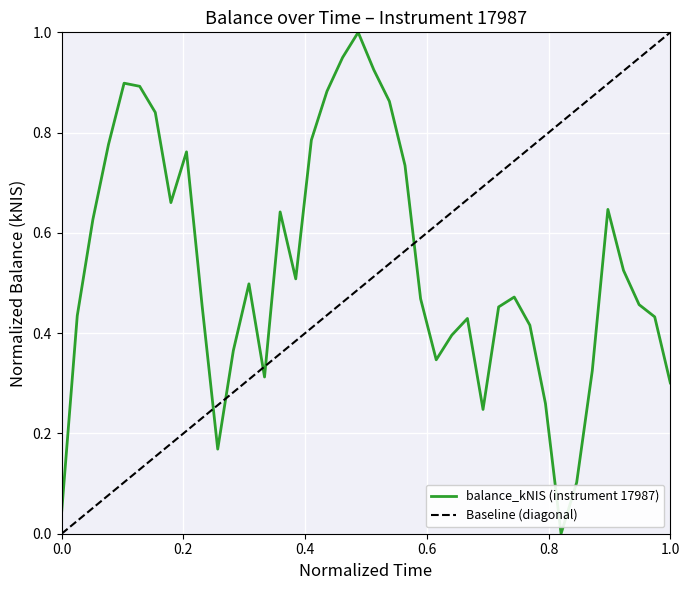

What is the highest value of the balance_kNIS (instrument 17987) series?

1.0